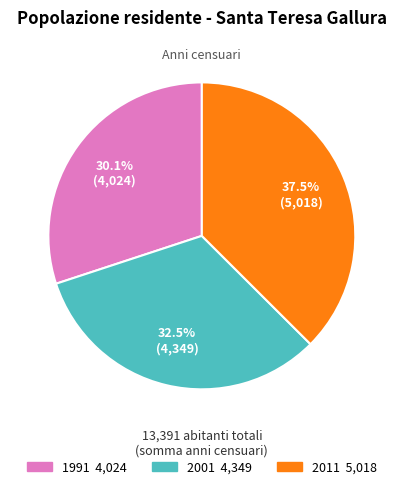

Which slice is the largest?

2011